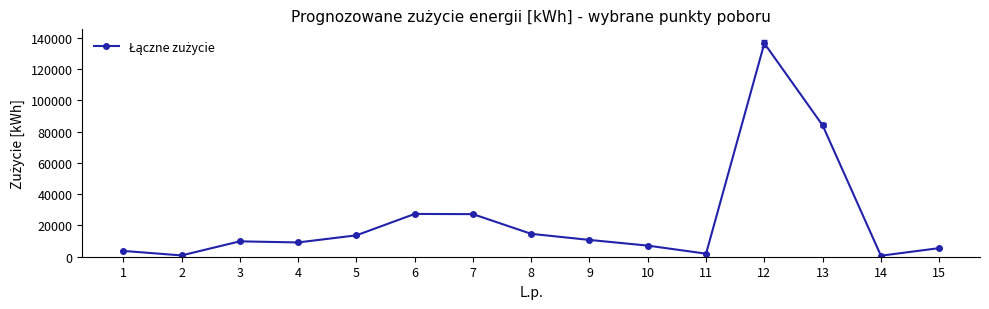

What is the greatest value displayed?

136437